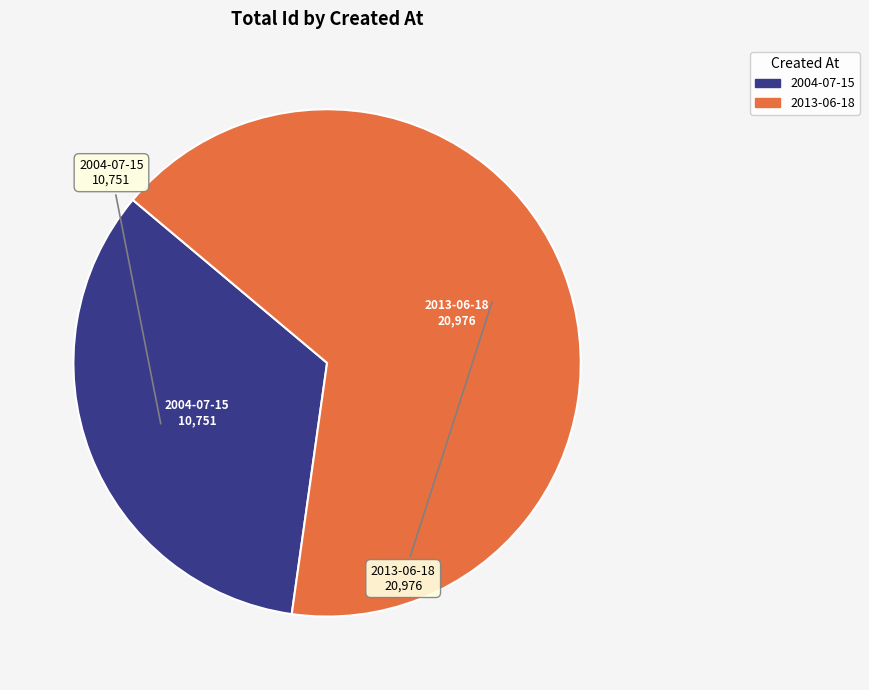

The 2013-06-18 slice represents 66% of the pie. True or false?

True